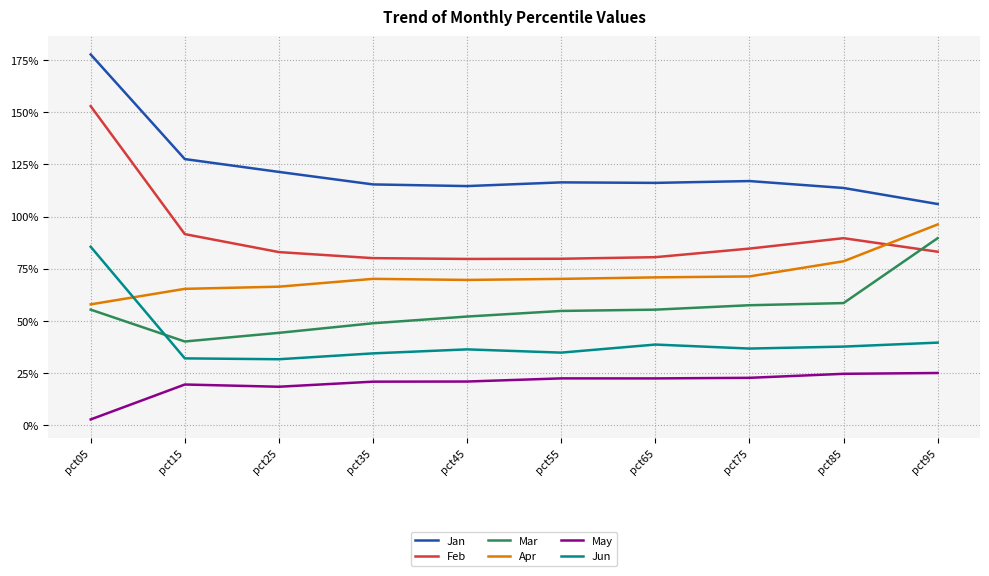

What is the maximum value shown in the chart?

1.8